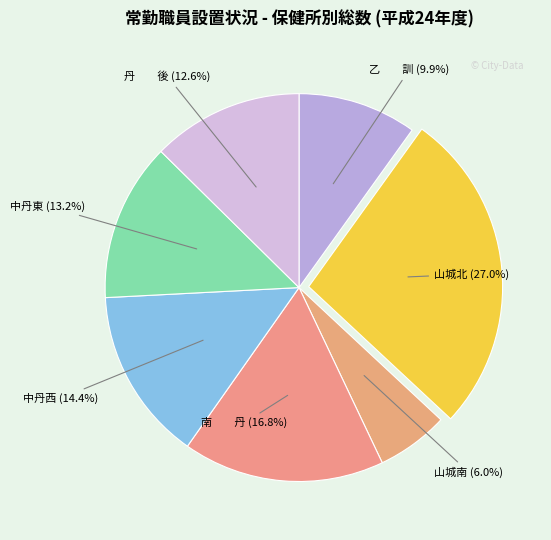

Count the number of slices in the pie.

7